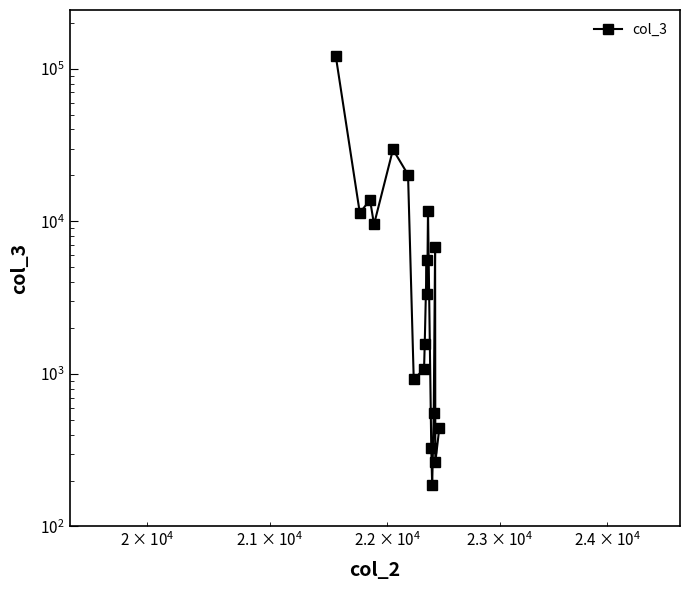

What is the sum of all values?

238519.0